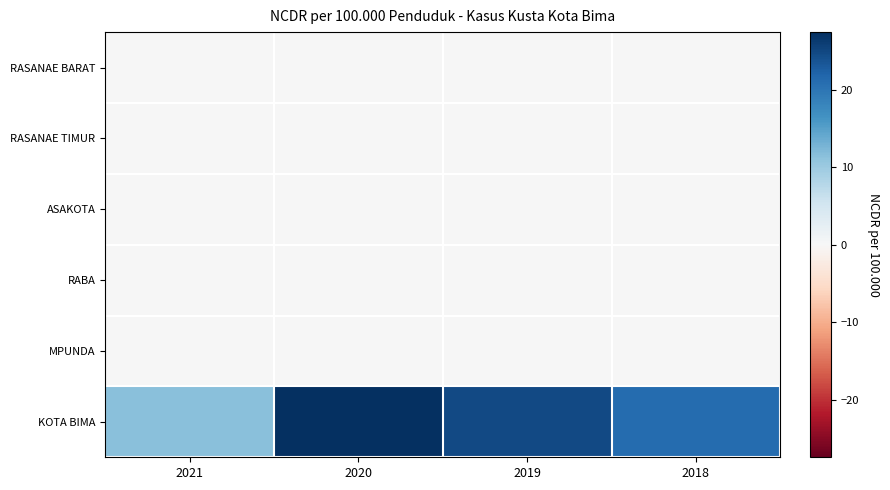

Reading left to right, what are all the values shown in this chart?

RASANAE BARAT: 2021=0.0	2020=0.0	2019=0.0	2018=0.0
RASANAE TIMUR: 2021=0.0	2020=0.0	2019=0.0	2018=0.0
ASAKOTA: 2021=0.0	2020=0.0	2019=0.0	2018=0.0
RABA: 2021=0.0	2020=0.0	2019=0.0	2018=0.0
MPUNDA: 2021=0.0	2020=0.0	2019=0.0	2018=0.0
KOTA BIMA: 2021=11.6	2020=27.5	2019=24.7	2018=21.1